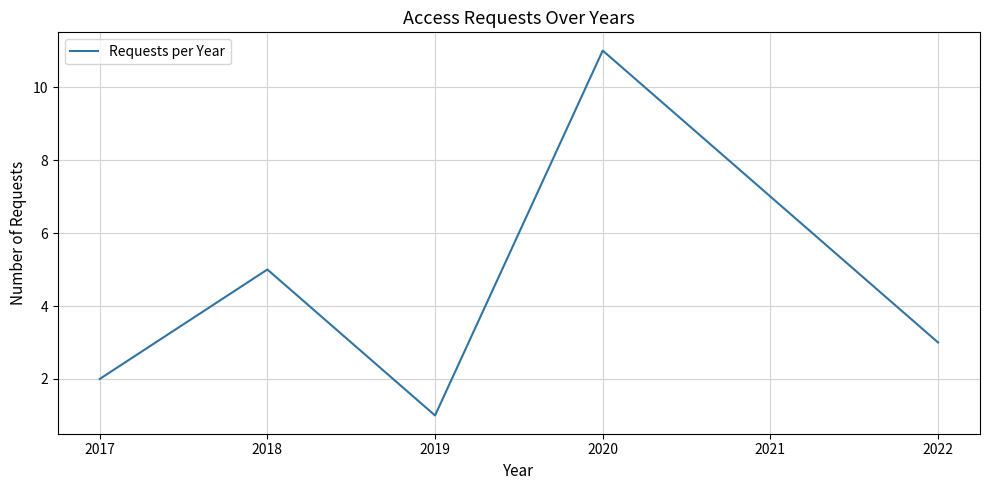

Where is the first local minimum?

2019